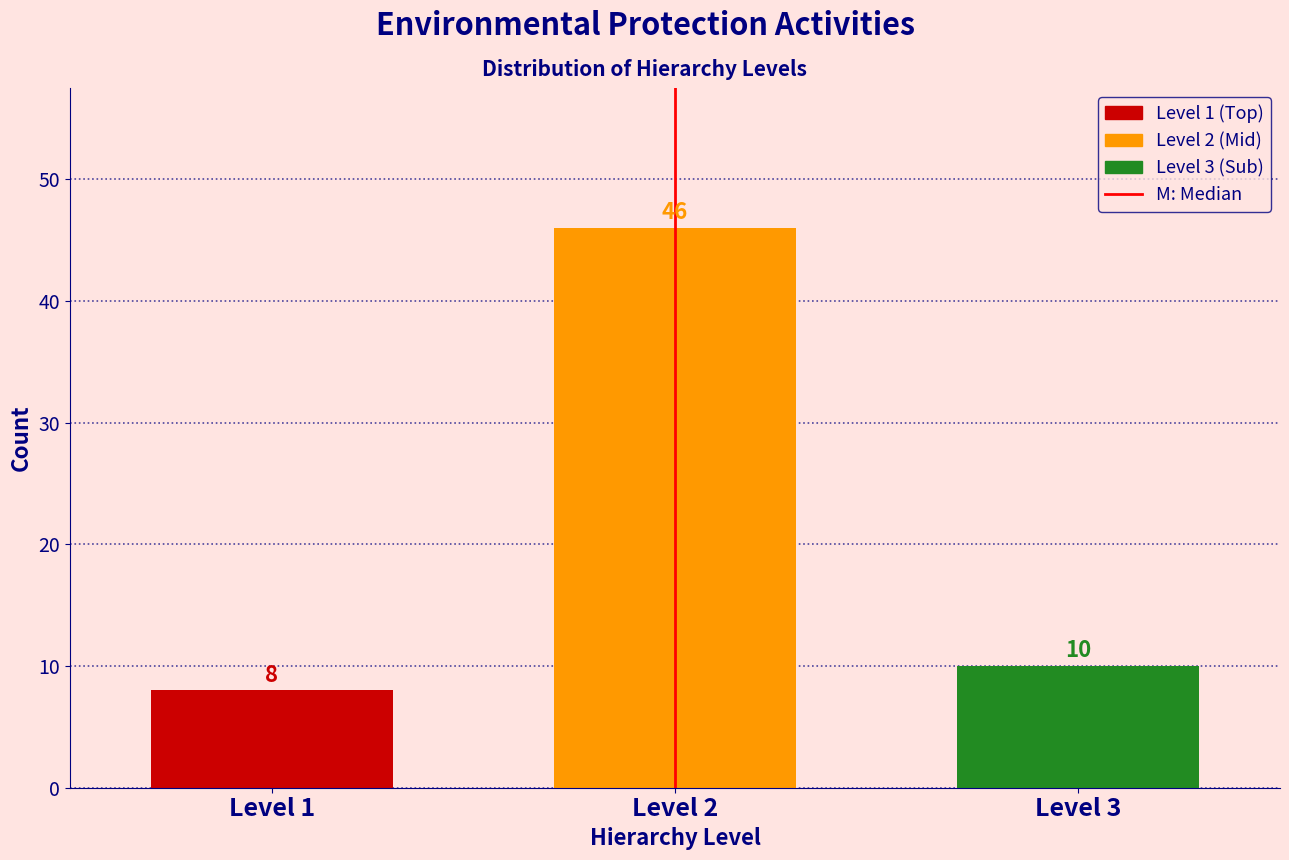

Reading left to right, list all the values displayed in this chart.

8	46	10